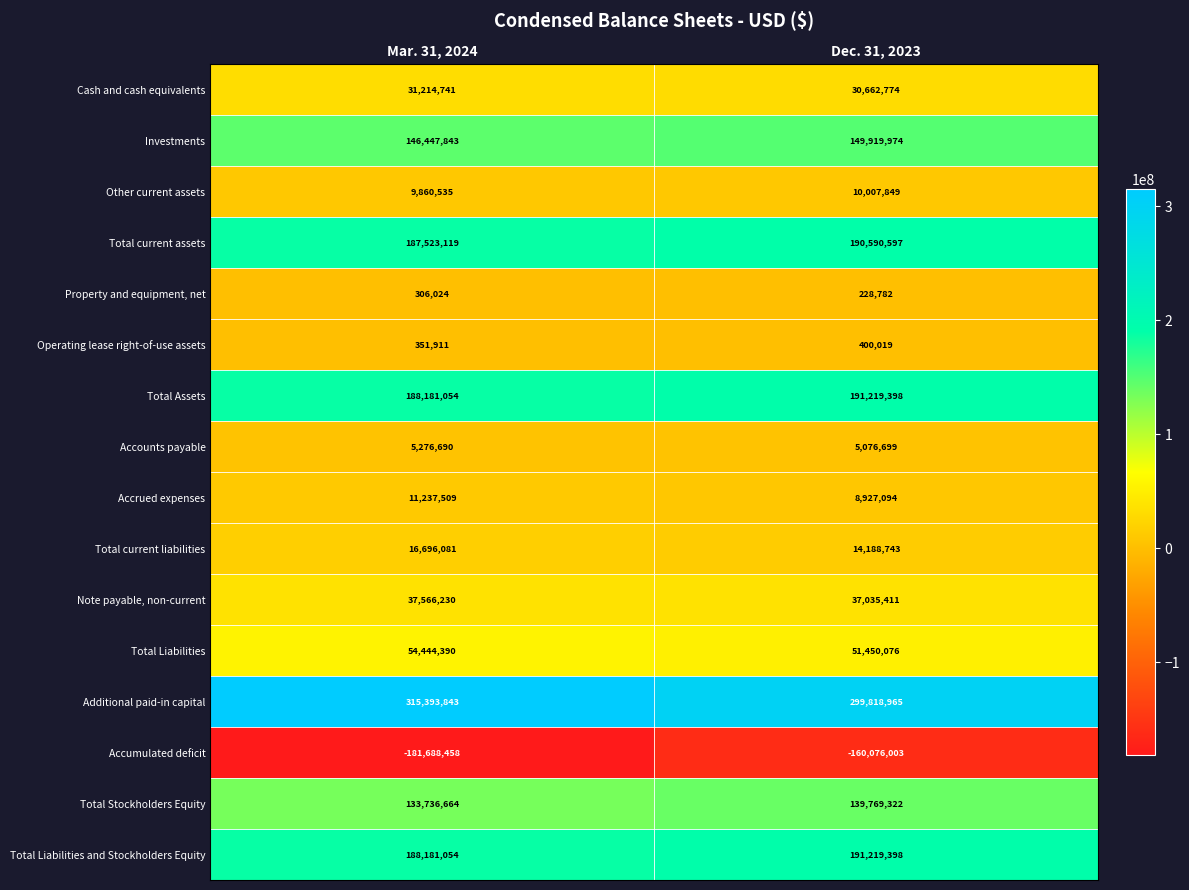

What is the highest value of the Investments series?

149919974